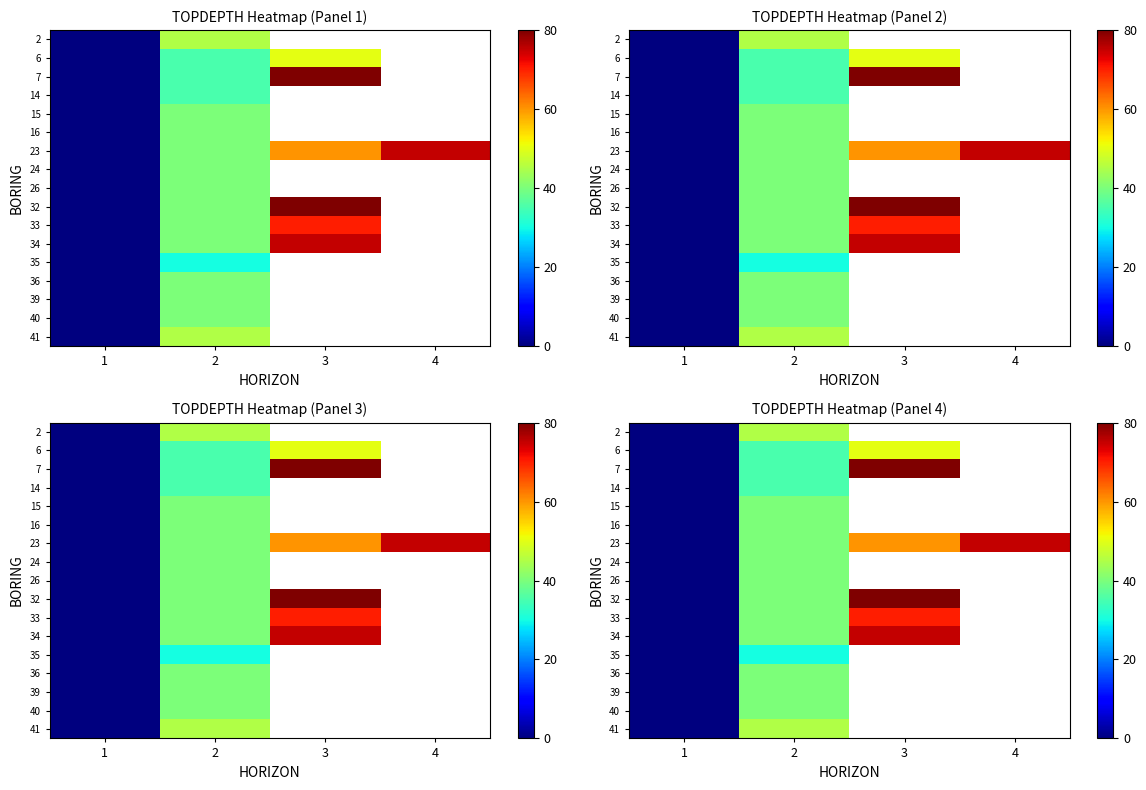

At which category is the sum across all series the highest?

2